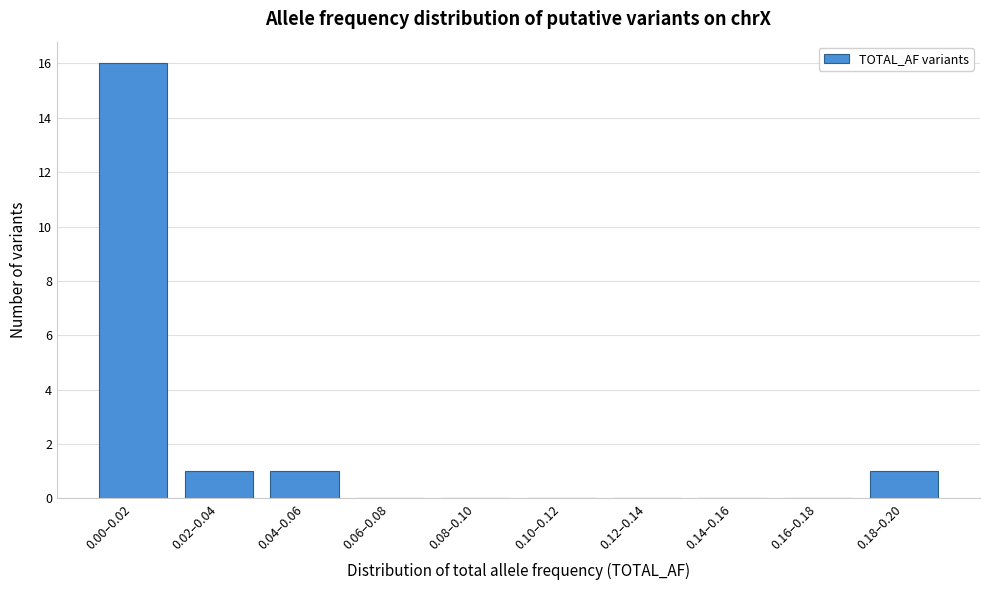

Reading right to left, list all the values displayed in this chart.

0.18–0.20=1	0.16–0.18=0	0.14–0.16=0	0.12–0.14=0	0.10–0.12=0	0.08–0.10=0	0.06–0.08=0	0.04–0.06=1	0.02–0.04=1	0.00–0.02=16